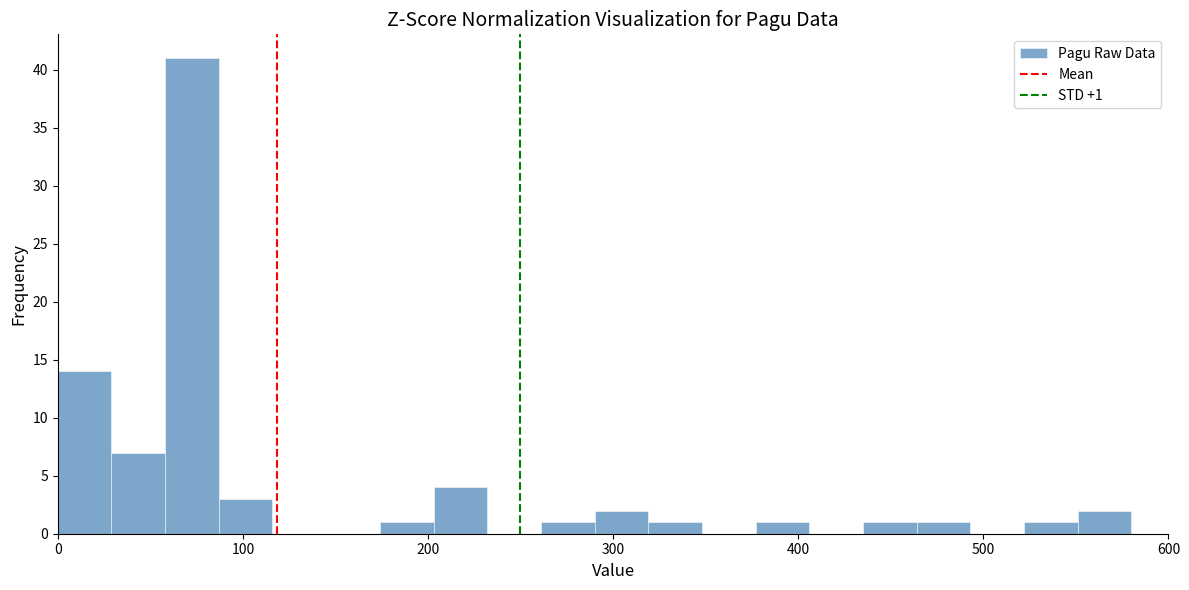

Around what value on the x-axis is the tallest bar? Give the approximate position of its centre, as read against the axis.

70